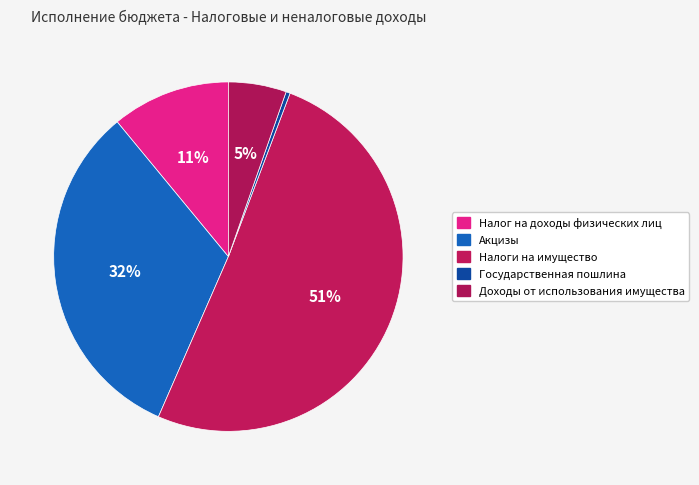

Which has a higher value, Налоги на имущество or Налог на доходы физических лиц?

Налоги на имущество